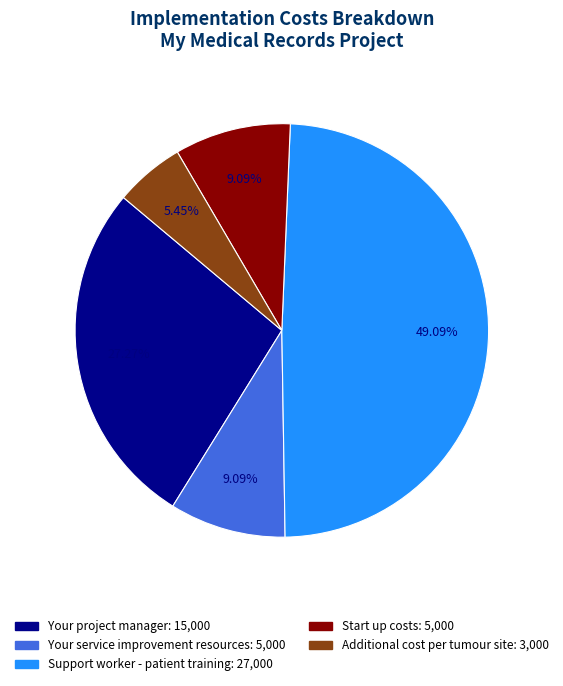

To the nearest percent, what percentage of the pie is Your service improvement resources?

9%